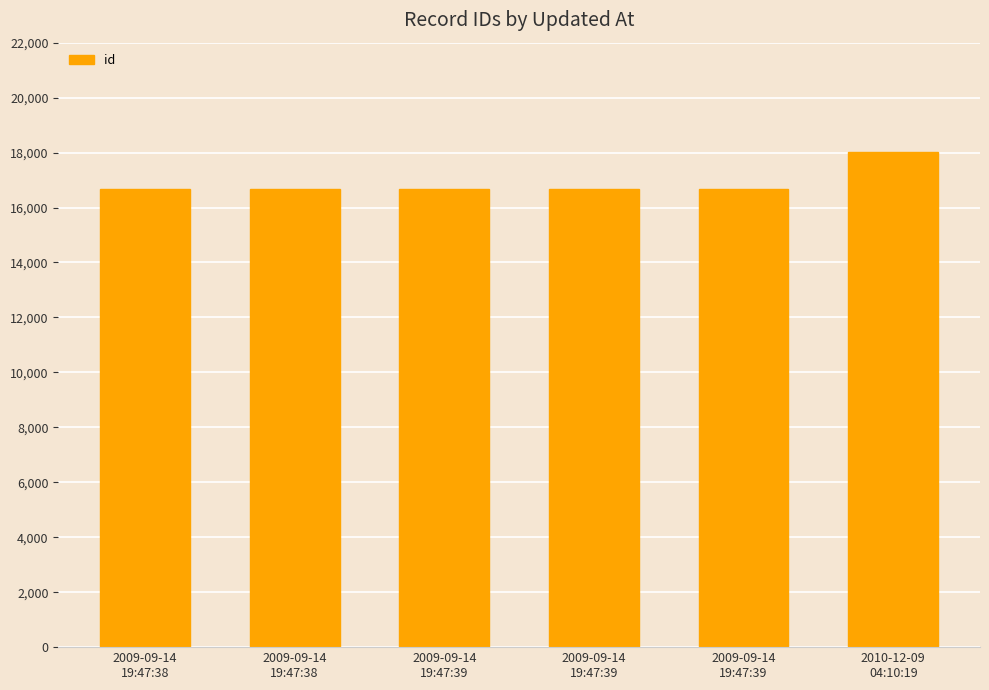

Which label corresponds to the largest value in the chart?

2010-12-09
04:10:19